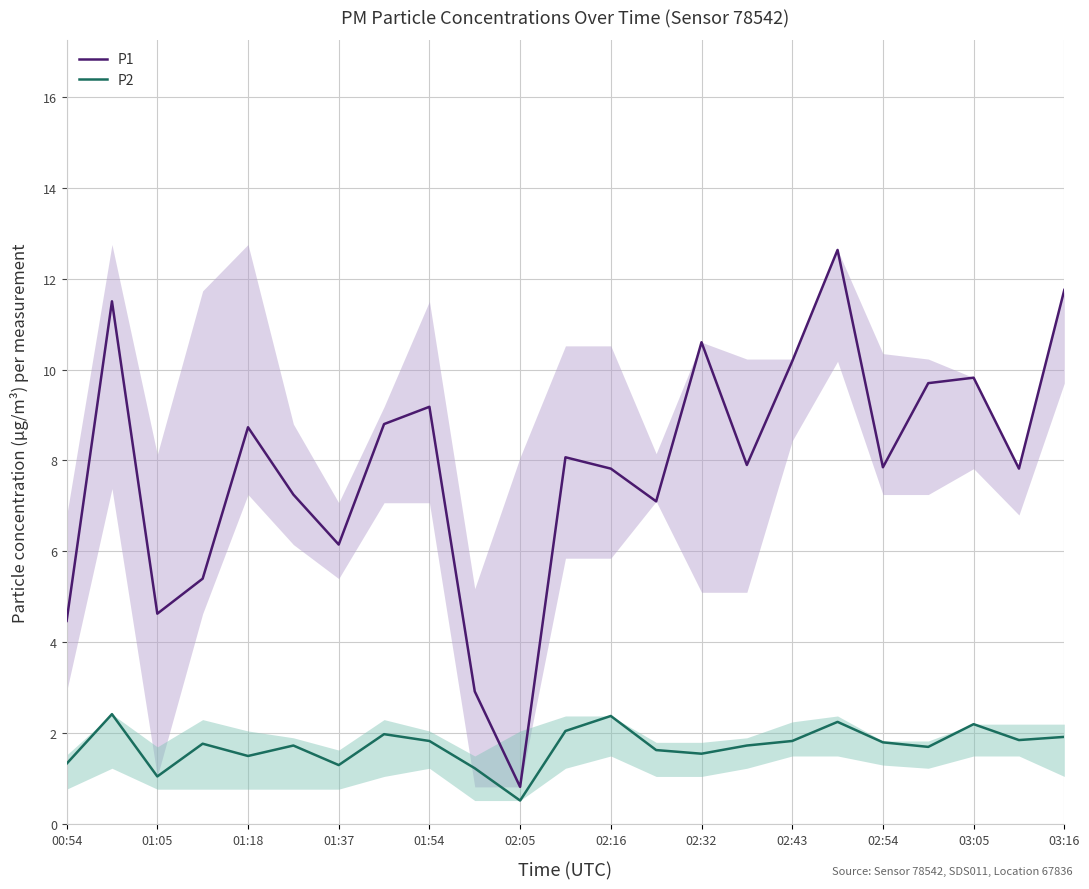

What is the approximate value of P2 at 13?

1.6